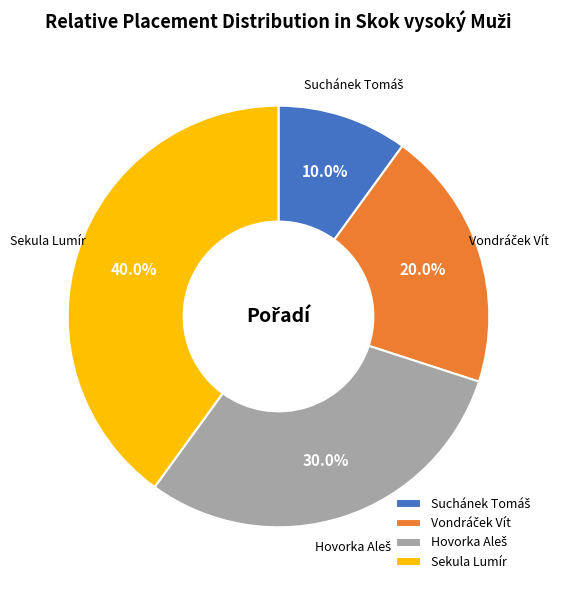

How many slices are in this pie chart?

4